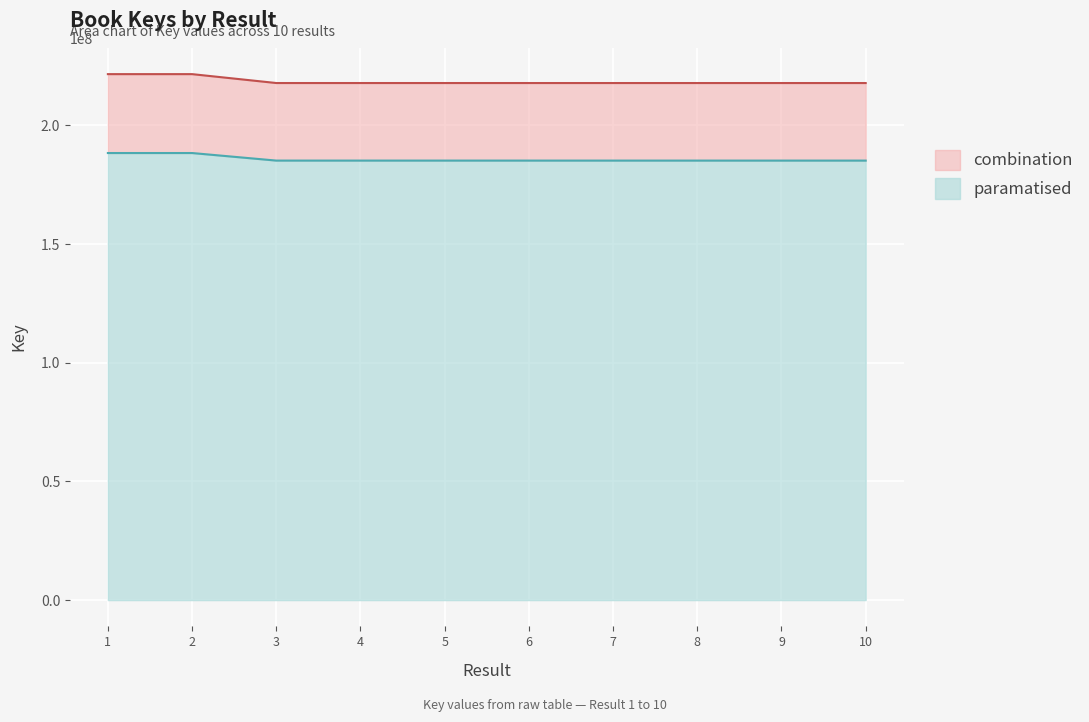

Is it true that the value at 5 is 390420808?

False